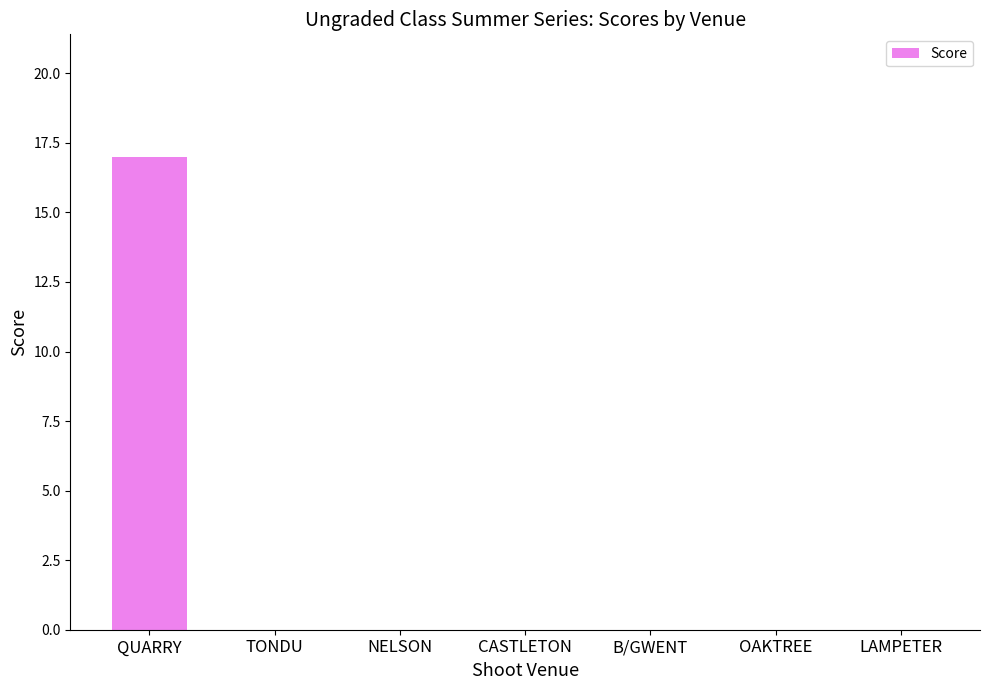

Count the number of categories in the chart.

7